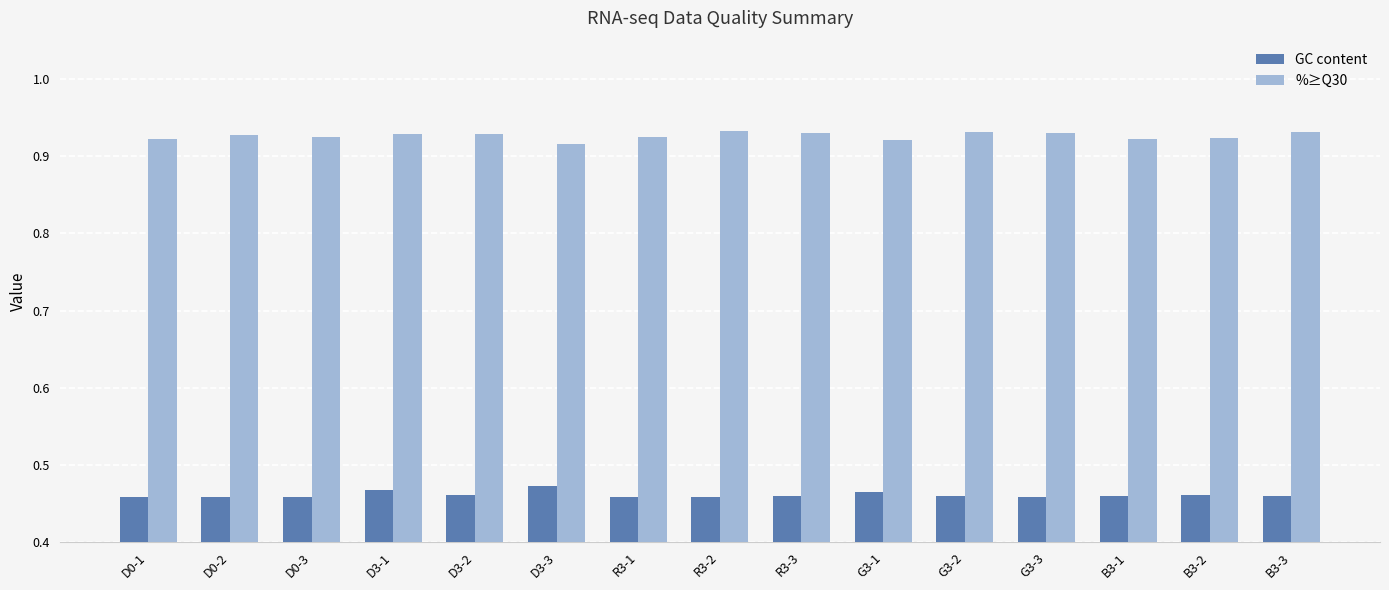

Does the chart contain any negative values?

No